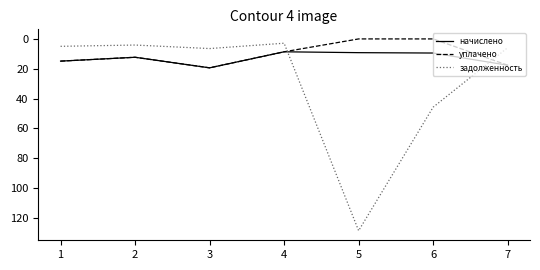

Where do задолженность and начислено first cross each other?

4 and 5